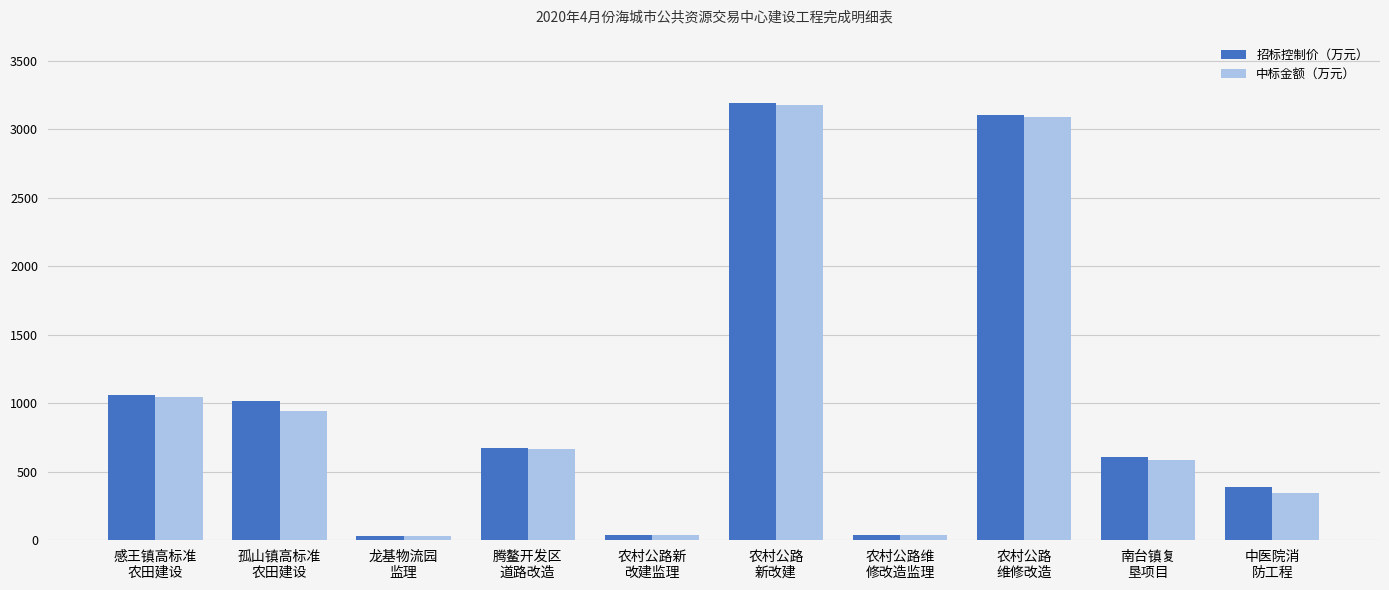

What is the difference between the maximum and minimum values in the 中标金额（万元） series?

3146.9